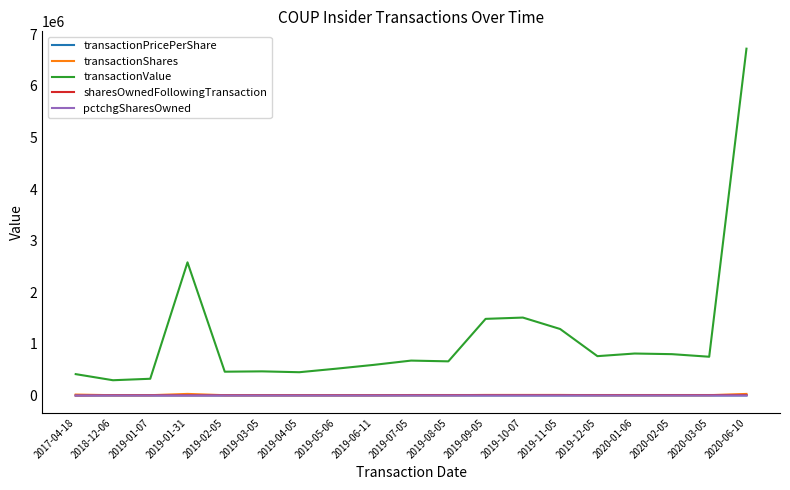

Is the value of transactionValue at 2019-04-05 greater than the value of transactionPricePerShare at 2019-11-05?

Yes